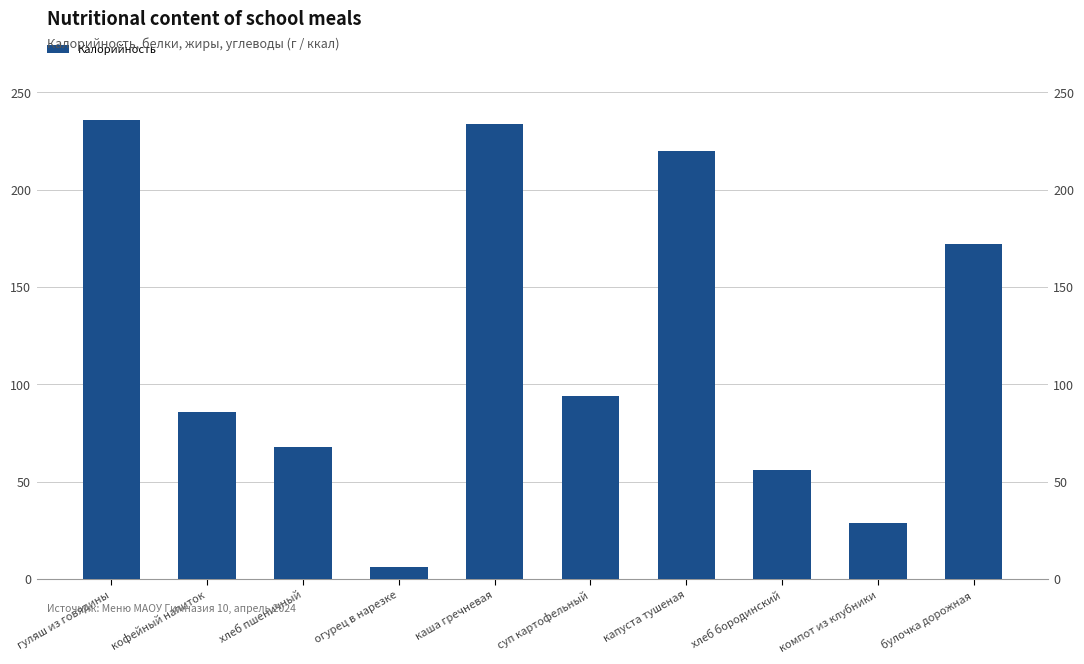

At which category does the chart reach its peak across all series?

гуляш из говядины